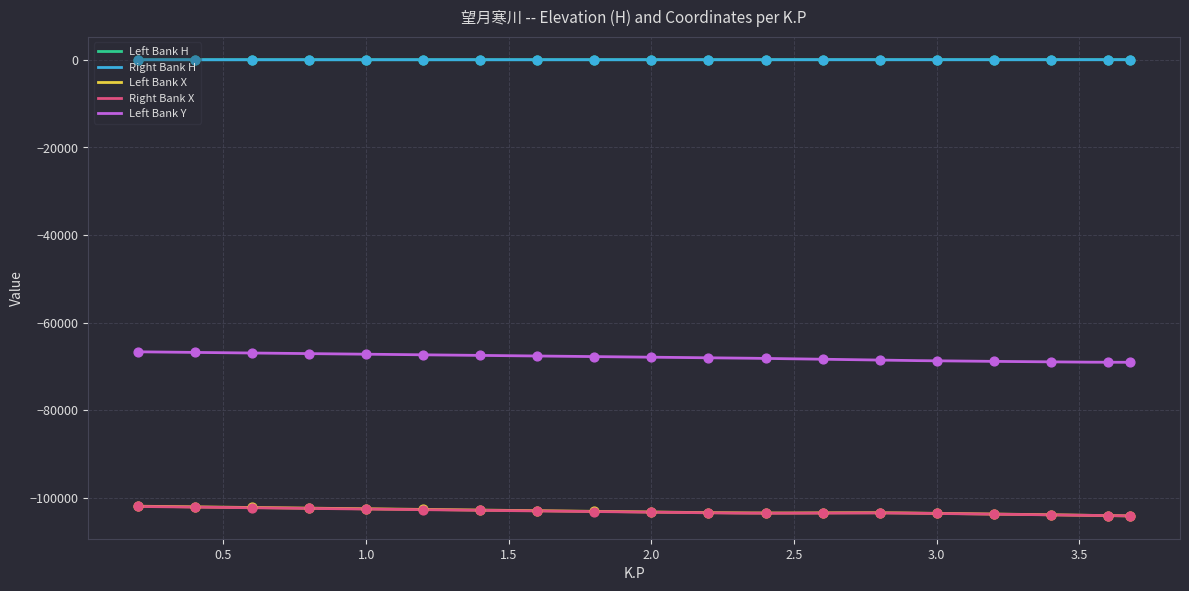

Which series contains the highest Y value?

Left Bank H